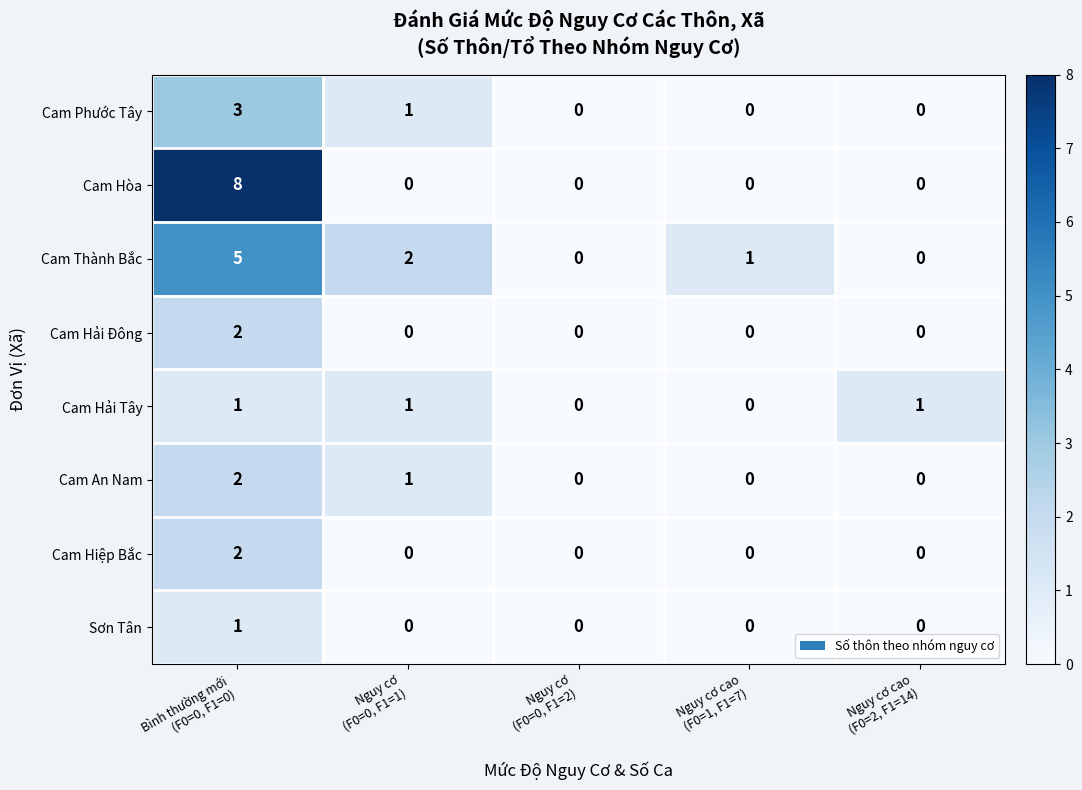

Which series changed the most between Bình thường mới
(F0=0, F1=0) and Nguy cơ
(F0=0, F1=1)?

Cam Hòa